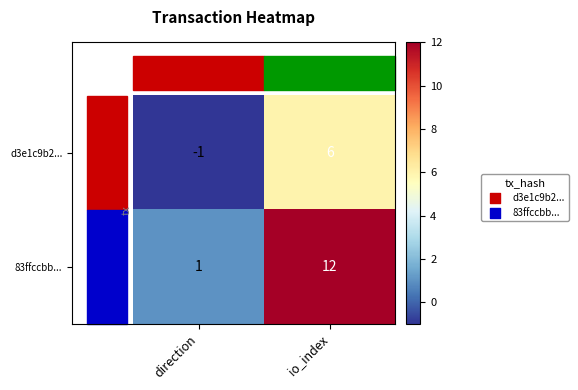

Which label corresponds to the smallest value in the chart?

direction